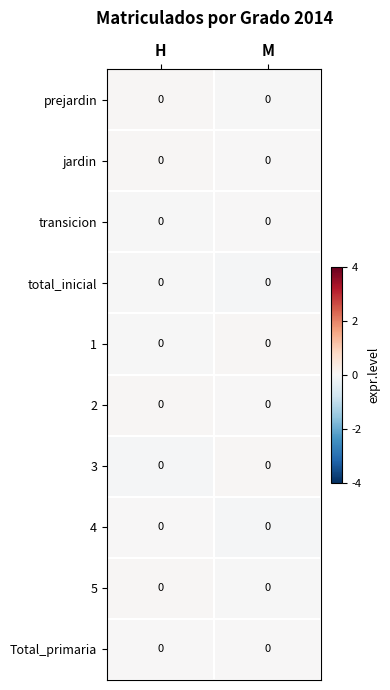

How many distinct data groups are displayed?

10